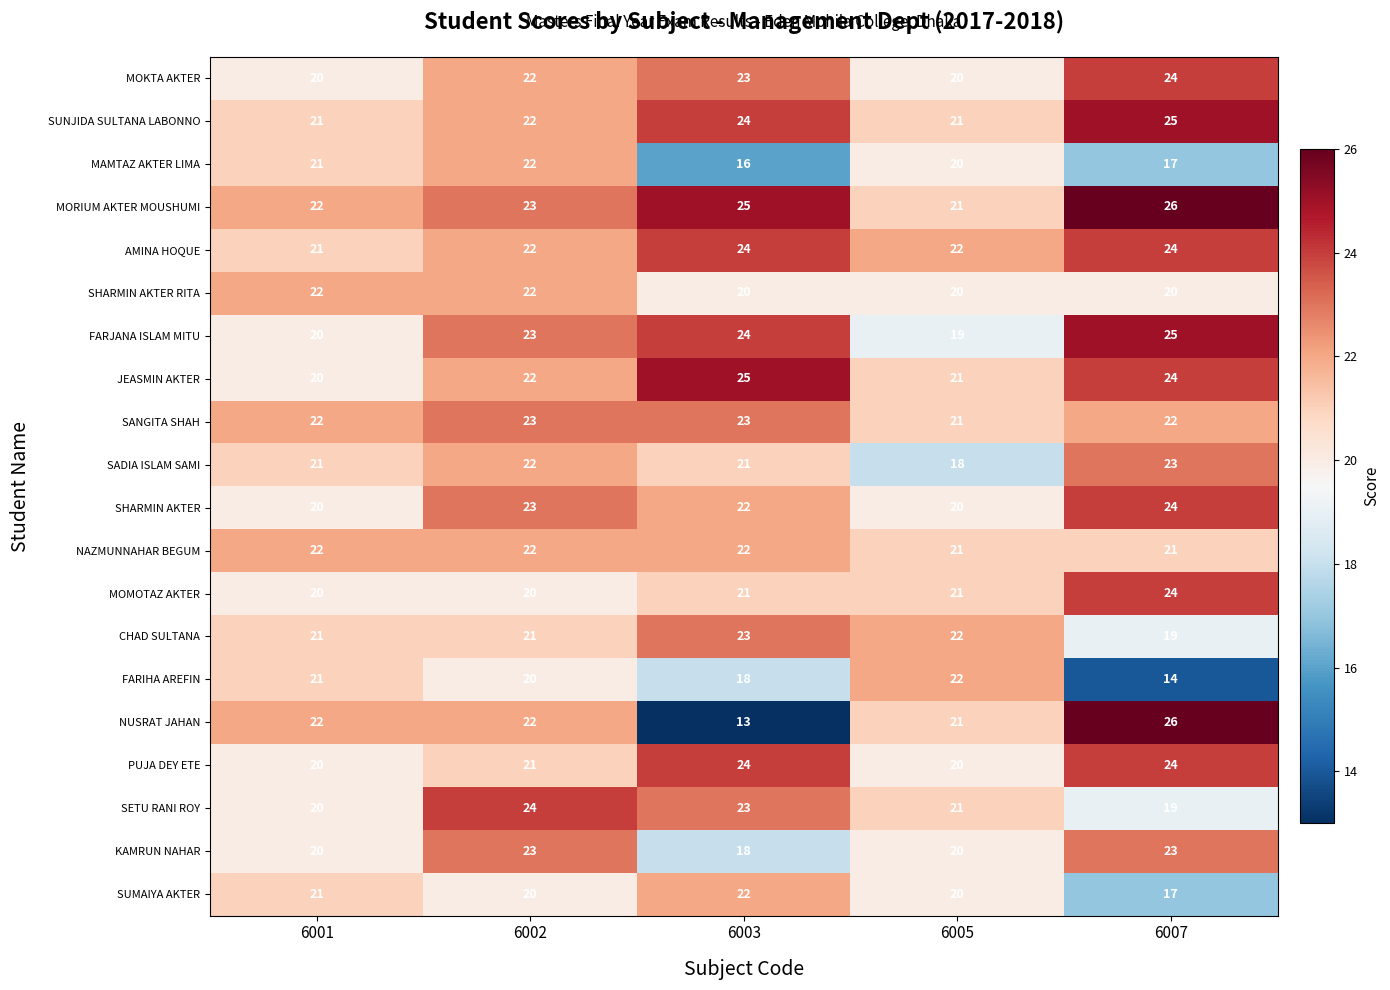

Which series has the widest spread of values?

NUSRAT JAHAN